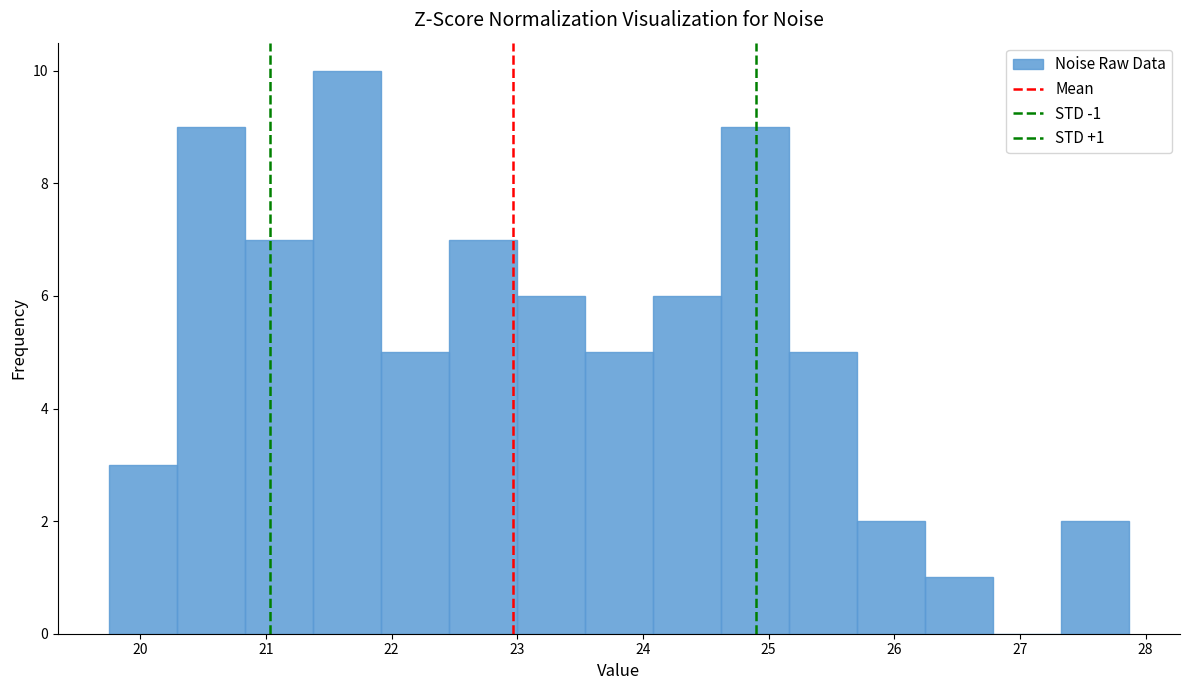

Over which range of the x-axis is the bar tallest?

21.4 to 21.9